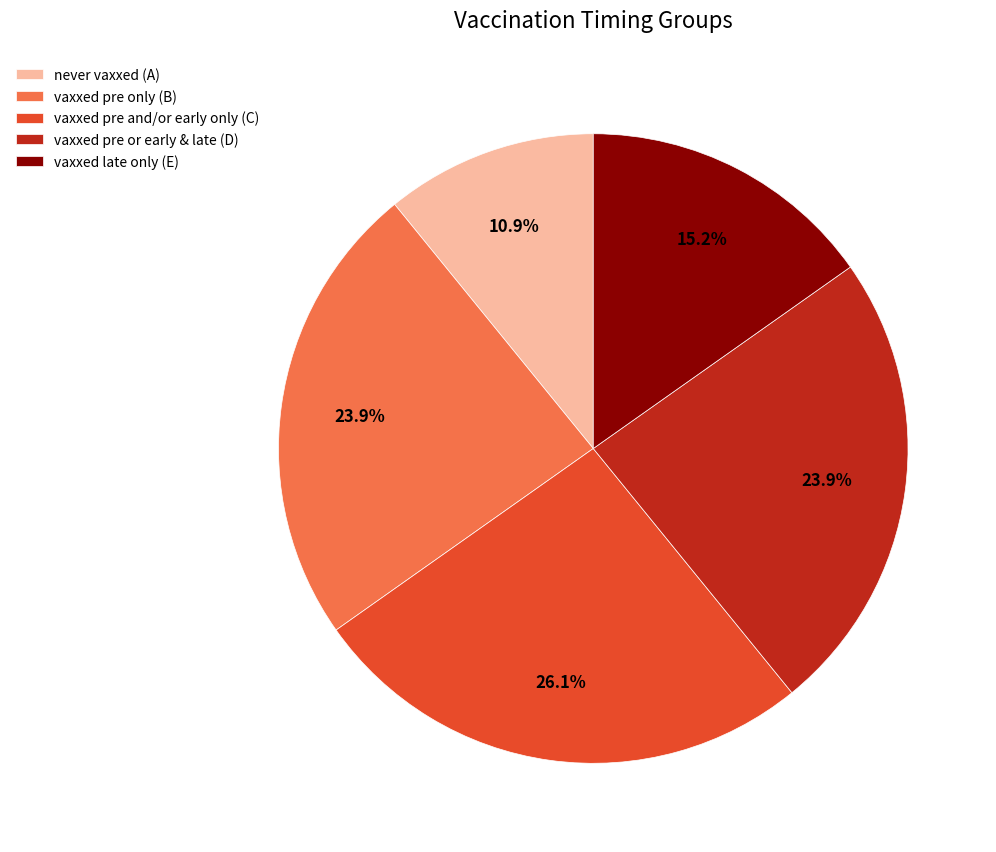

To the nearest percent, what percentage of the pie is vaxxed pre or early & late (D)?

24%